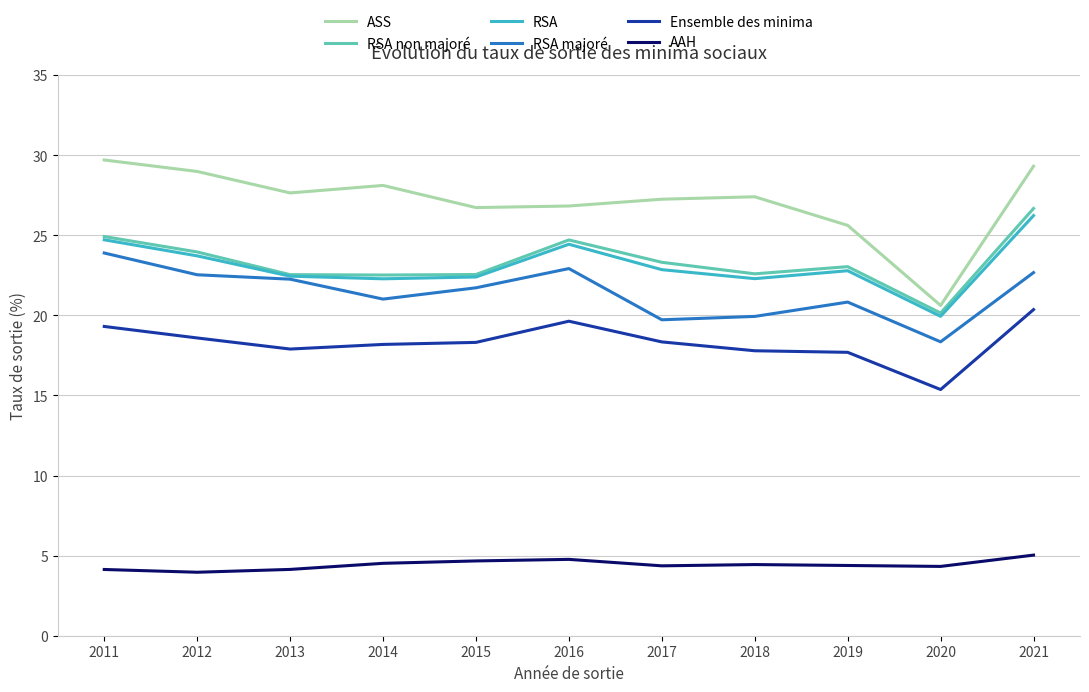

What is the highest value of the RSA series?

26.2